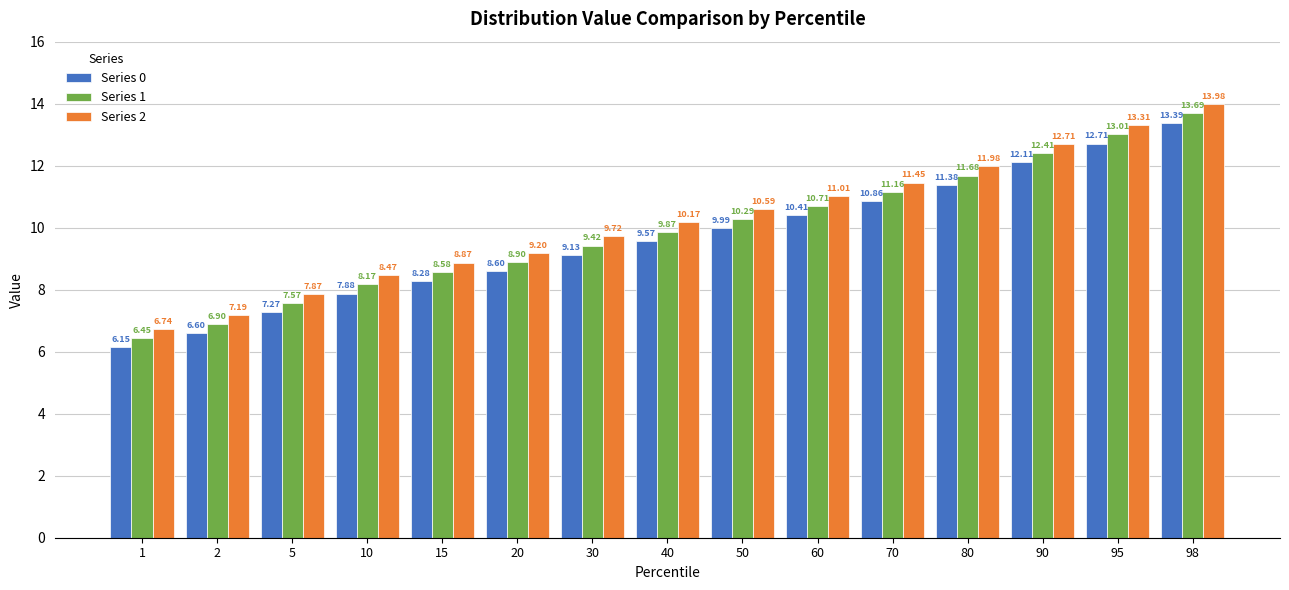

True or false: Series 0 has a value of 7.0 at 90.

False